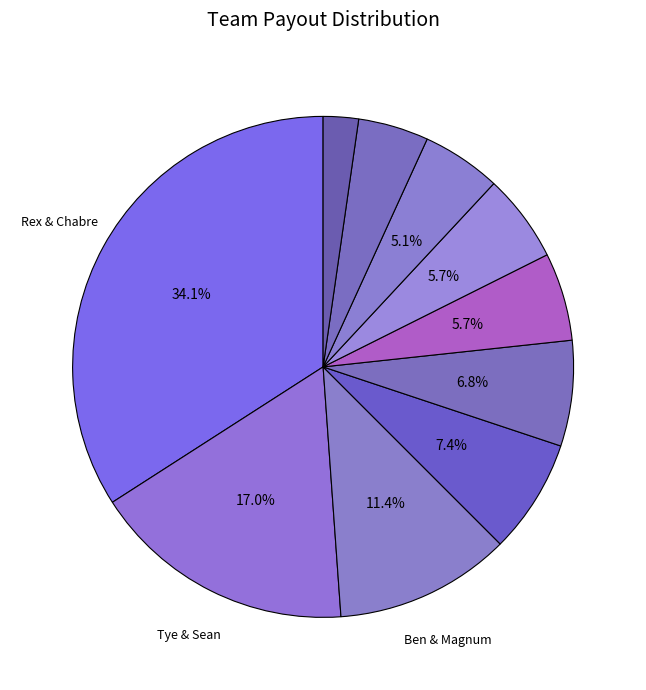

Which category has the biggest portion of the pie?

Rex Rogers & Chabre Schumacher